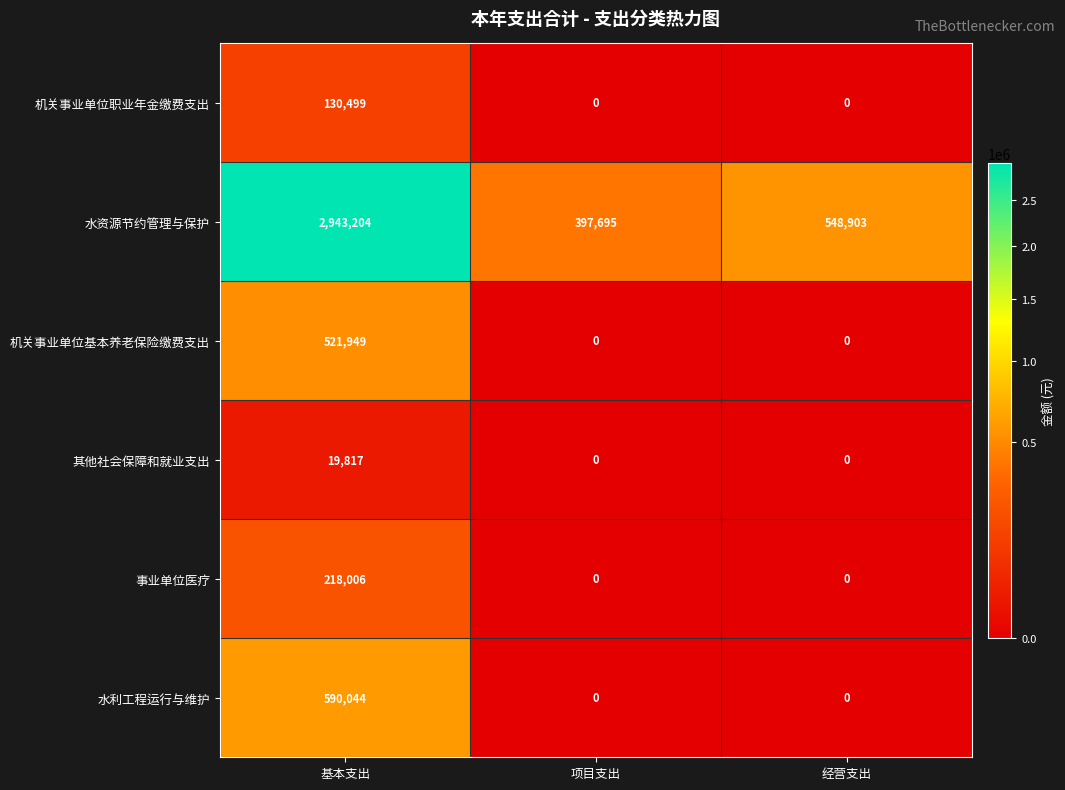

What is the approximate value of 事业单位医疗 at 基本支出?

218006